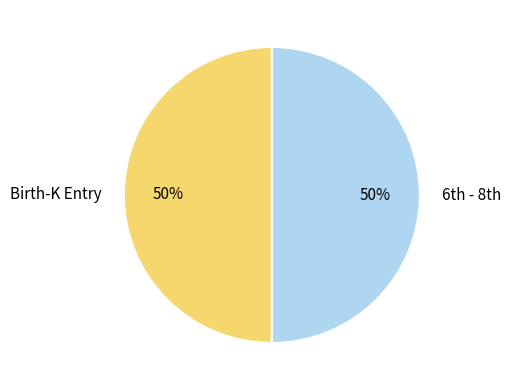

Is it true that Birth-K Entry is 58% of the pie?

False